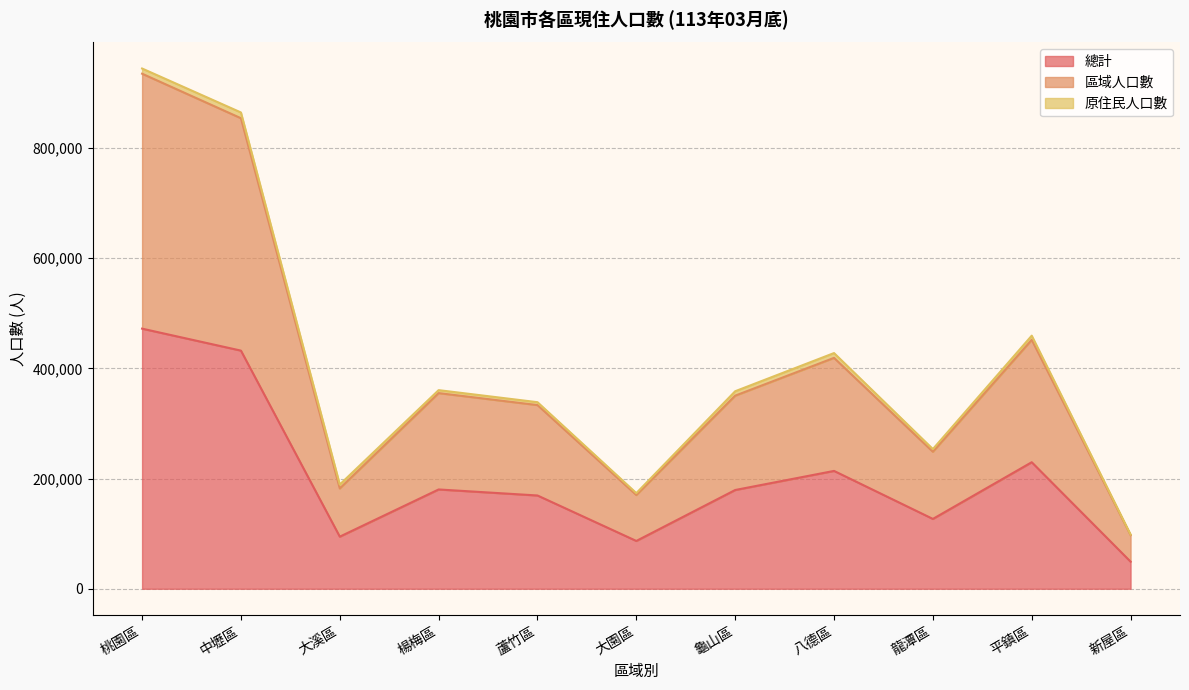

Does the chart display data point markers on the line(s)?

No